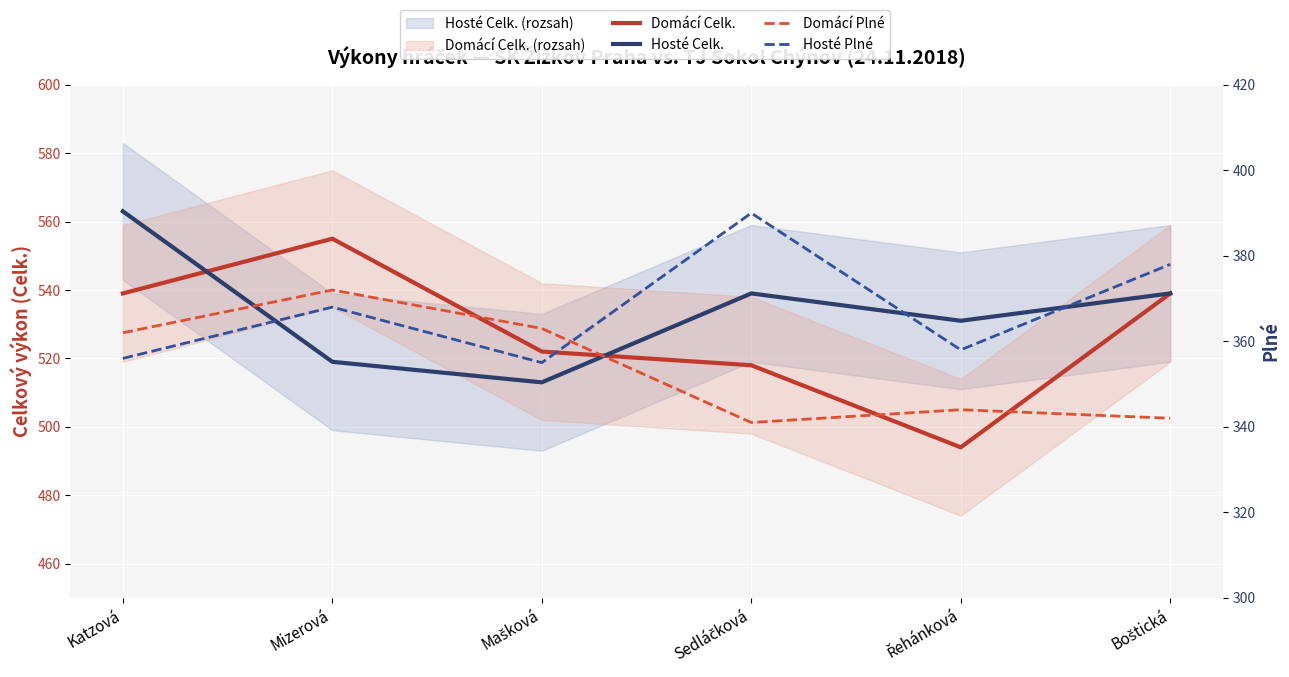

What is the approximate value of Domácí Celk. at Mizerová?

555